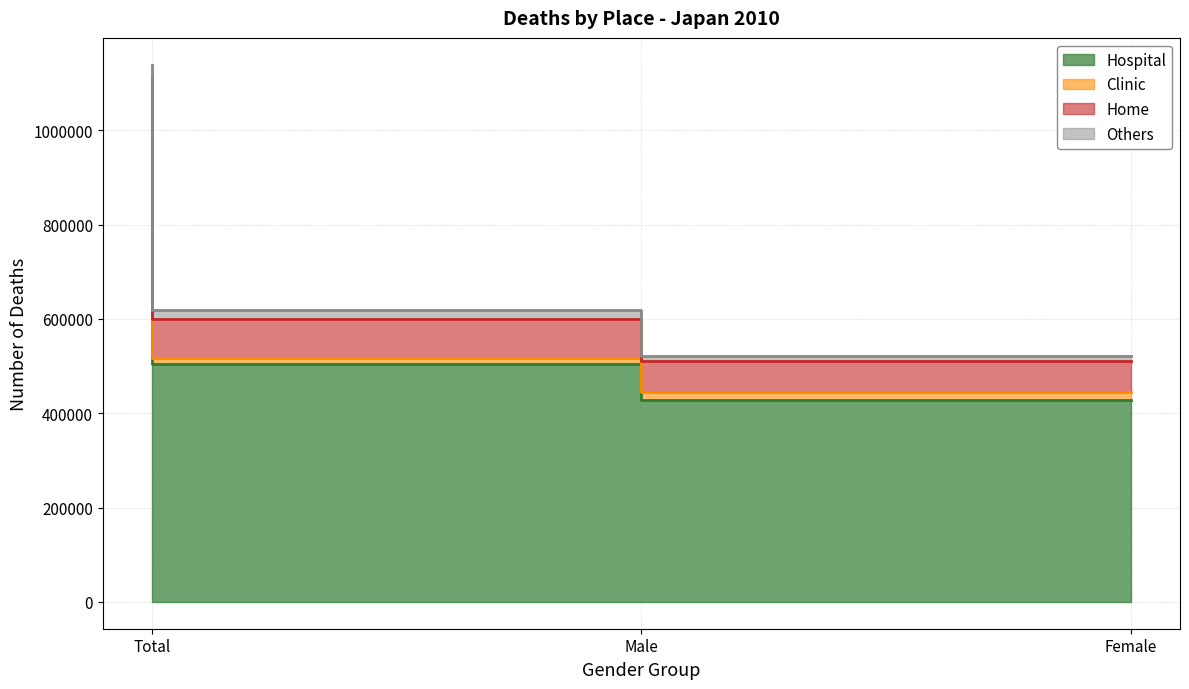

Count the number of categories in the chart.

3